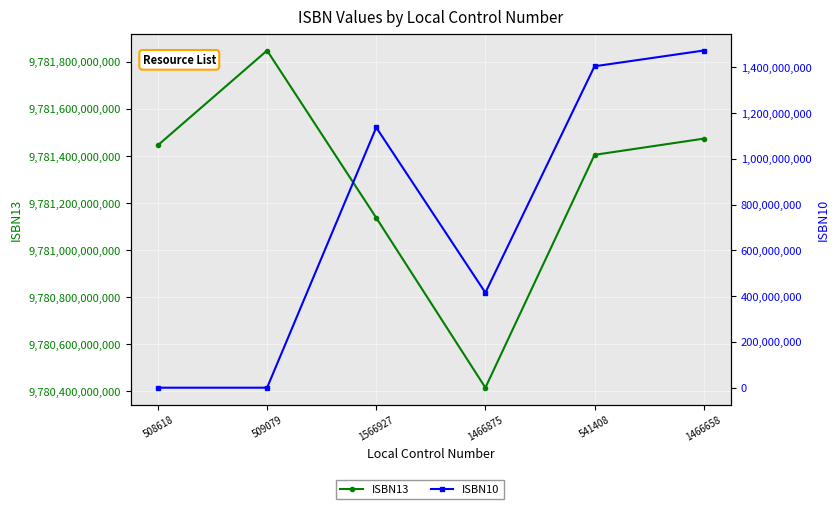

Which series has the largest total across all categories?

ISBN13